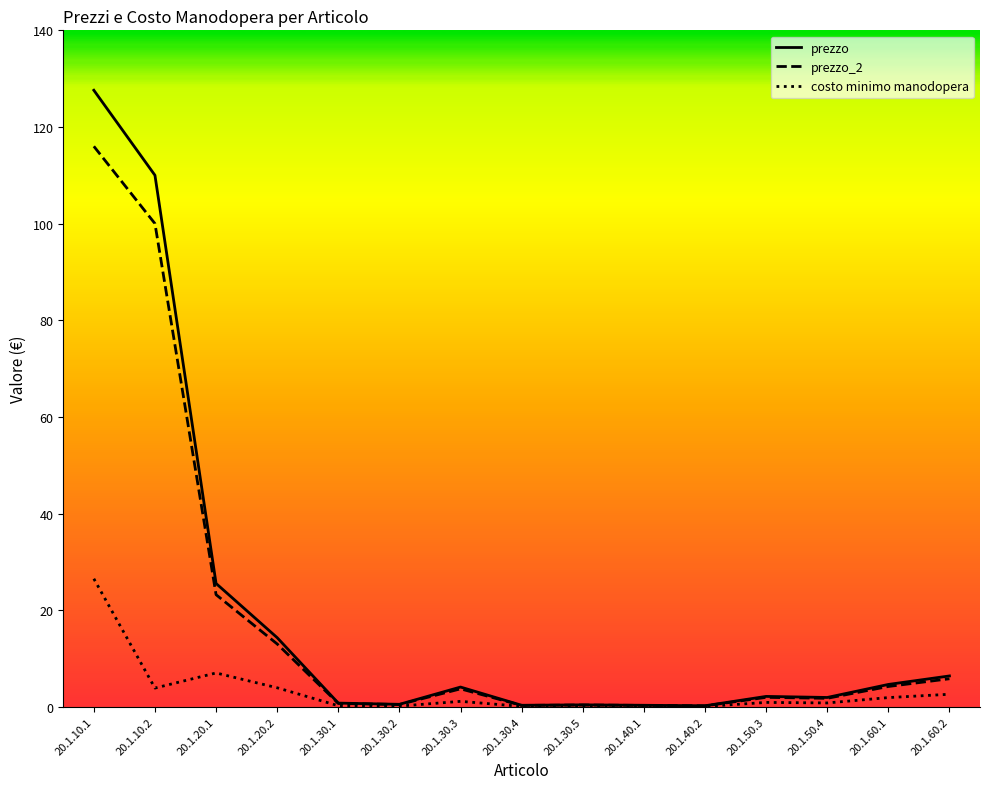

The prezzo_2 series shows 5.8 at 20.1.60.2. True or false?

True